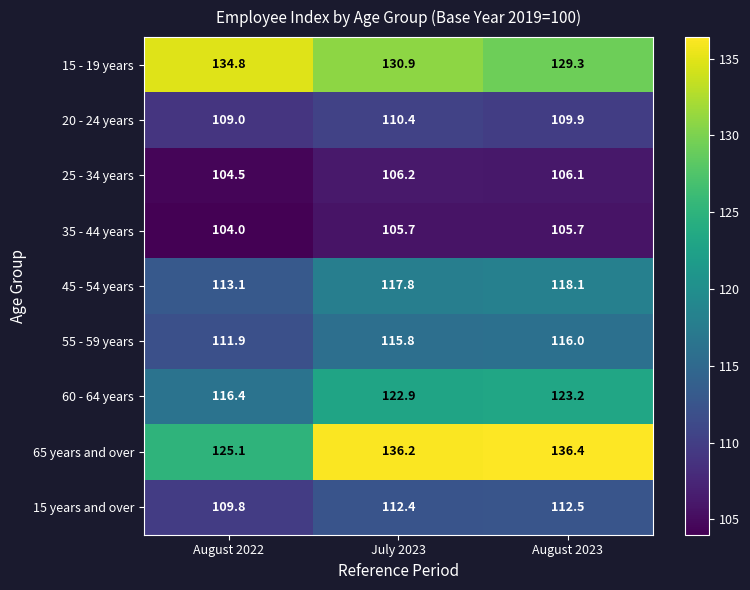

Reading left to right, list all the values displayed in this chart.

15 - 19 years: 134.8	130.9	129.3
20 - 24 years: 109.0	110.4	109.9
25 - 34 years: 104.5	106.2	106.1
35 - 44 years: 104.0	105.7	105.7
45 - 54 years: 113.1	117.8	118.1
55 - 59 years: 111.9	115.8	116.0
60 - 64 years: 116.4	122.9	123.2
65 years and over: 125.1	136.2	136.4
15 years and over: 109.8	112.4	112.5